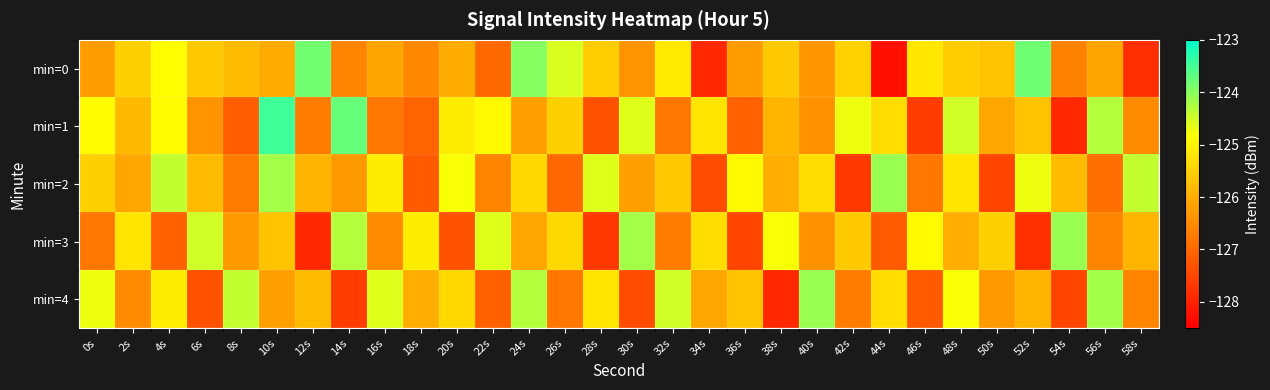

Rank the series at 0s from highest to lowest value.

min=4, min=1, min=2, min=0, min=3